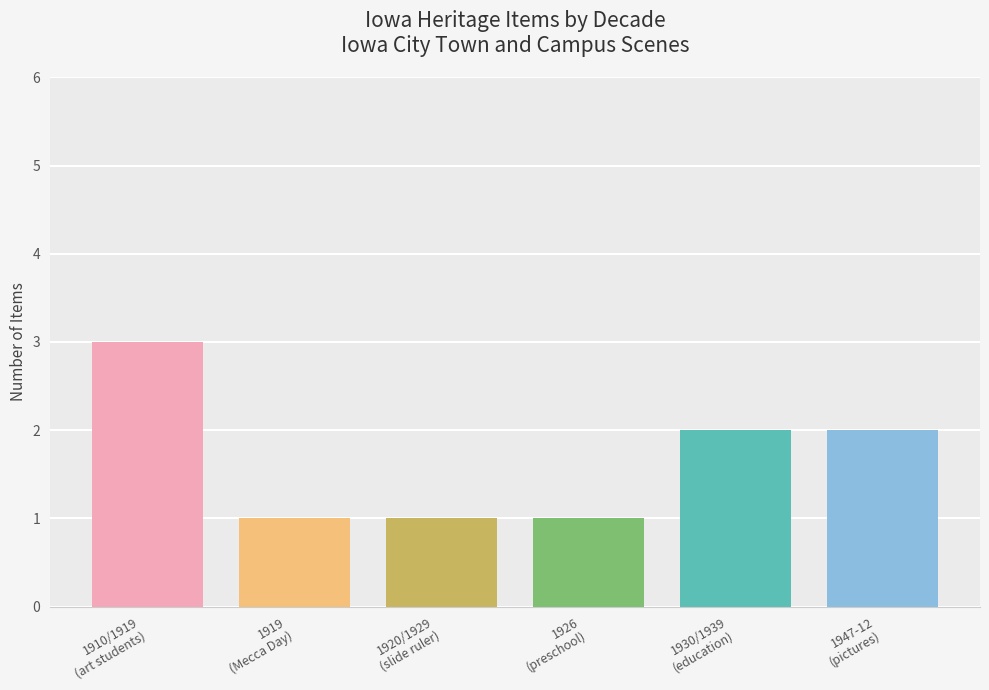

The value at 1920/1929
(slide ruler) is 1. True or false?

True